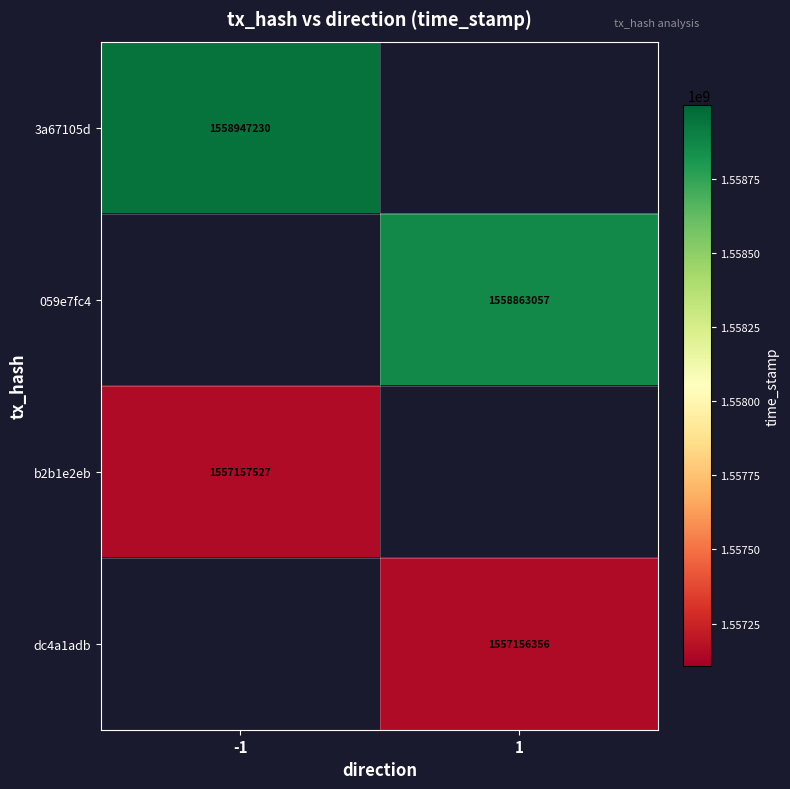

True or false: dc4a1adb has a value of 2305188575 at 1.

False